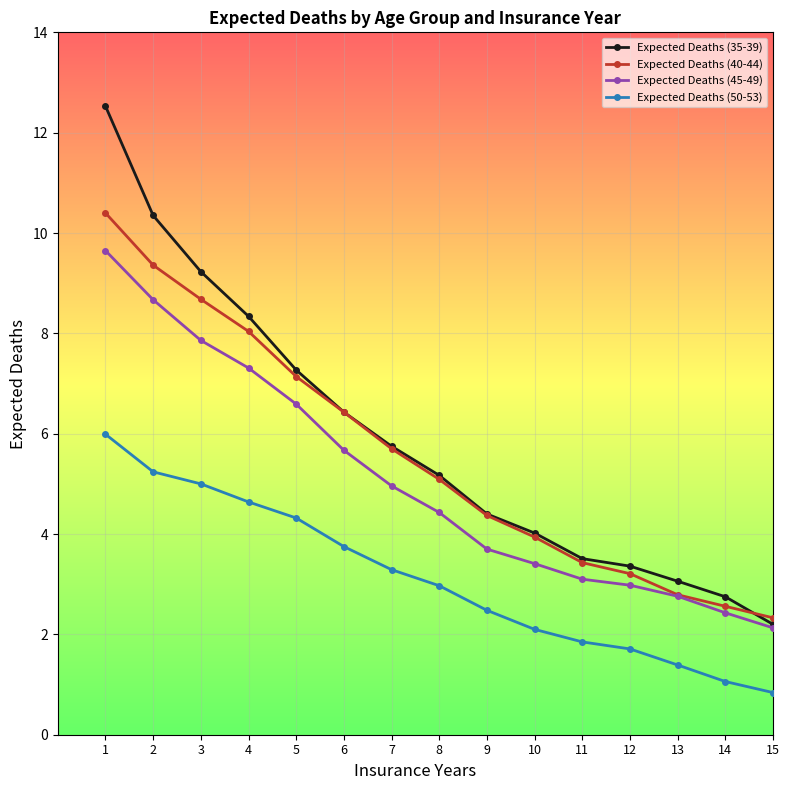

Is the value of Expected Deaths (45-49) at 8 greater than the value of Expected Deaths (35-39) at 4?

No